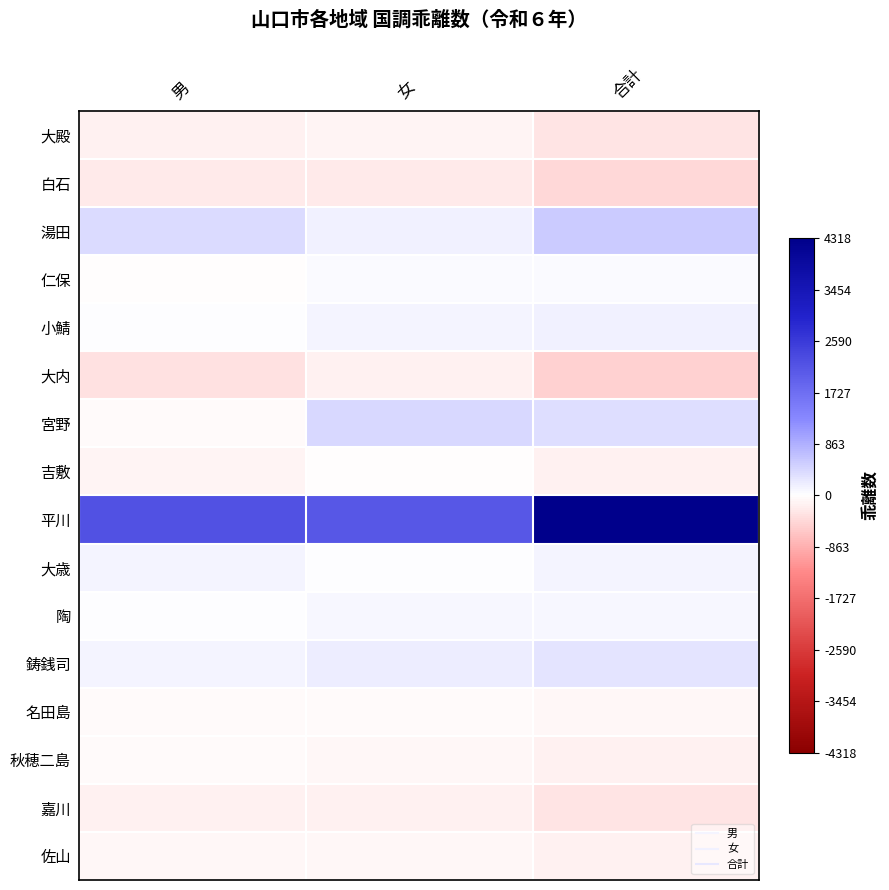

Which series changed the most between 女 and 合計?

平川